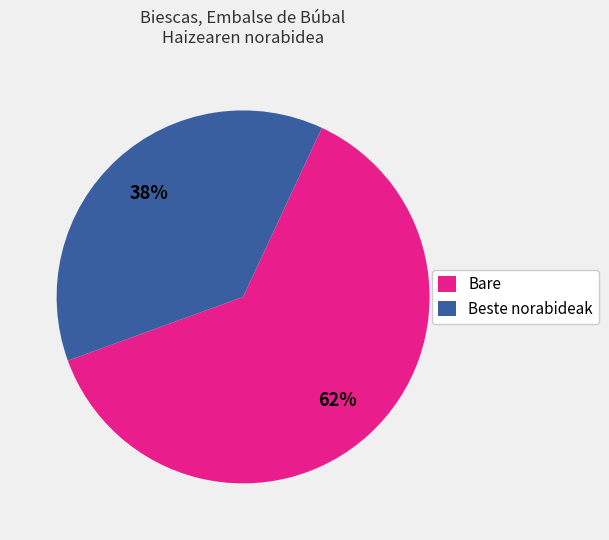

What is the majority slice?

Bare